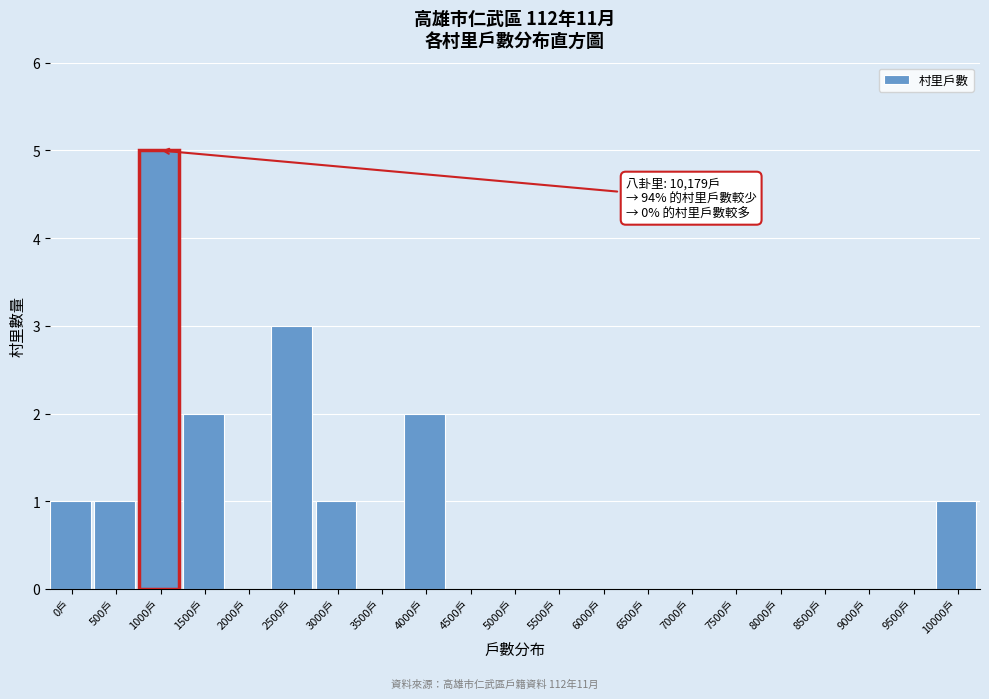

What is the sum of all values?

16